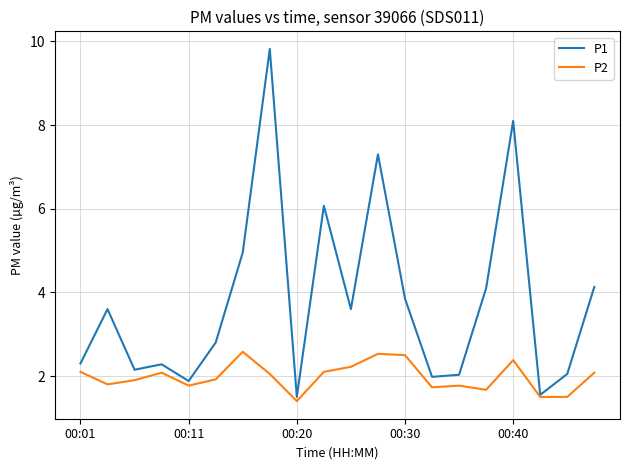

What is the sum of all P1 values?

76.0